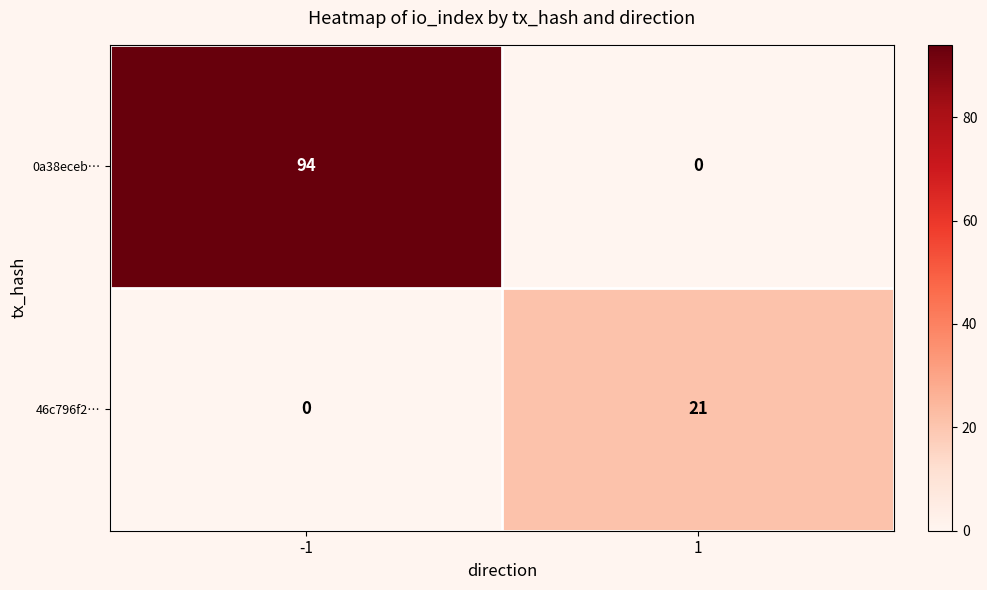

Rank the series by their maximum value, from lowest to highest.

46c796f2…, 0a38eceb…